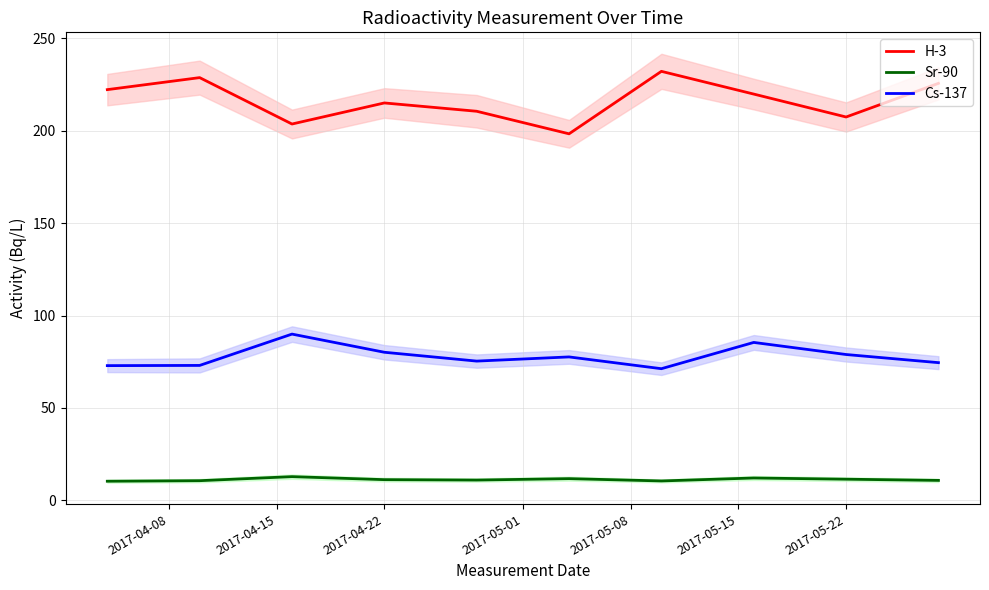

What is the highest value of the Cs-137 series?

90.0